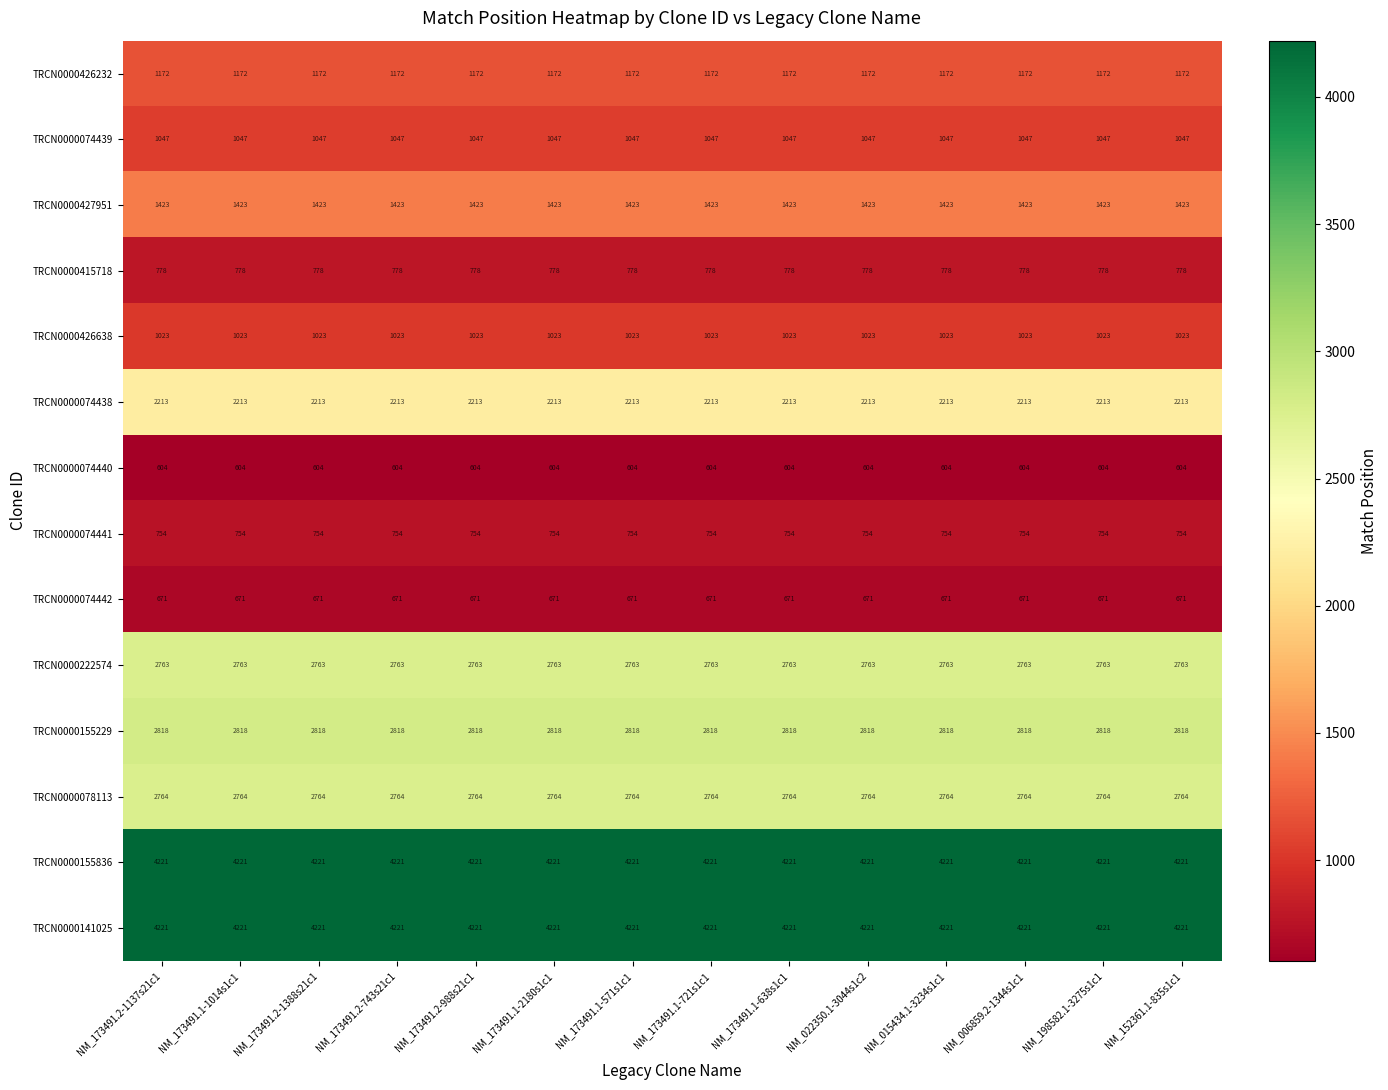

What is the difference between the highest and lowest values at NM_152361.1-835s1c1?

3617